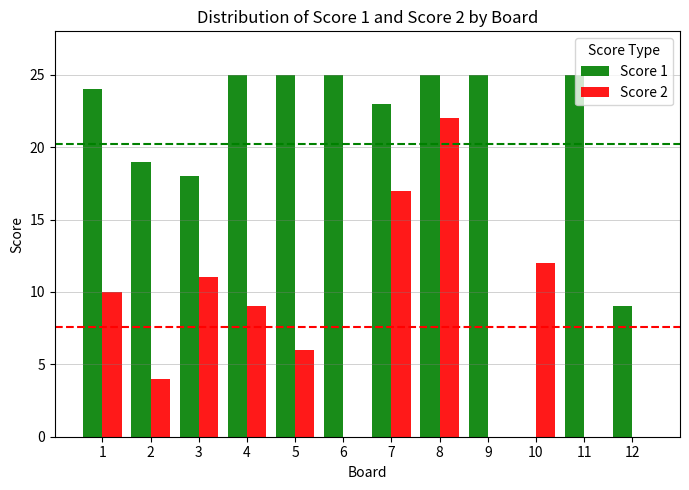

Reading left to right, list all the values displayed in this chart.

Score 1: 24	19	18	25	25	25	23	25	25	0	25	9
Score 2: 10	4	11	9	6	0	17	22	0	12	0	0